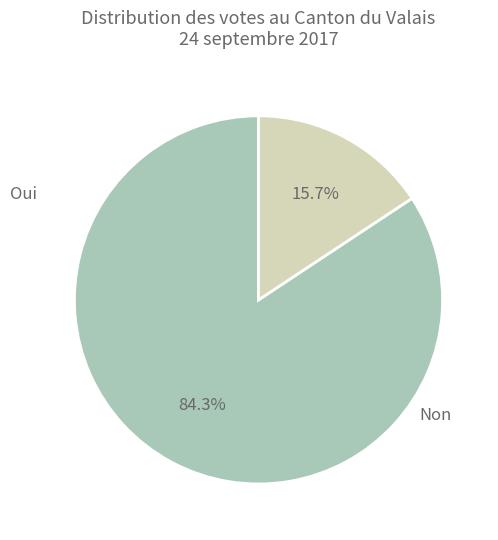

Does any single category account for the majority?

Yes